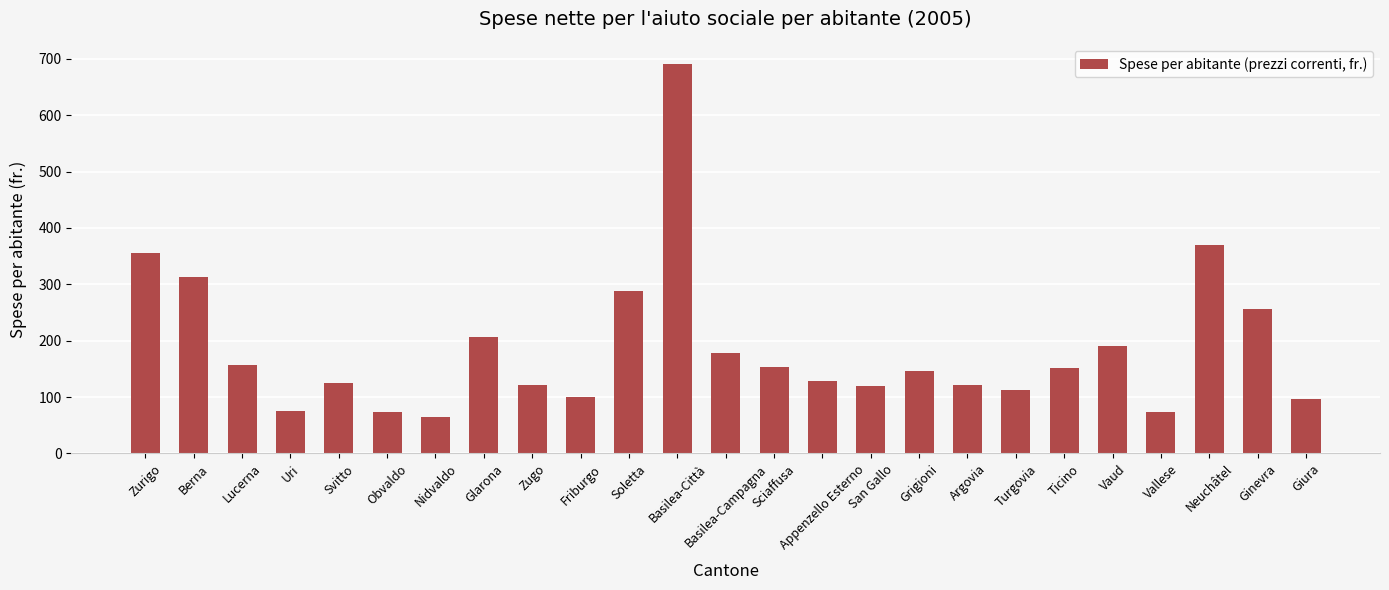

How many bars are there in total?

25